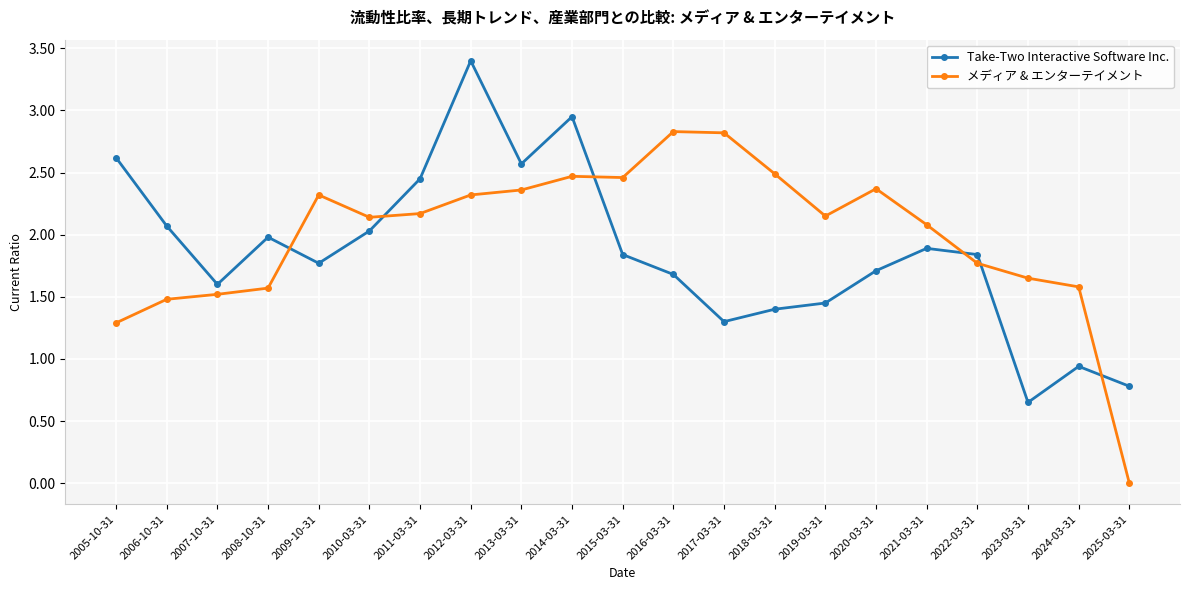

What is the sum of the Take-Two Interactive Software Inc. values at 2009-10-31 and 2018-03-31?

3.2